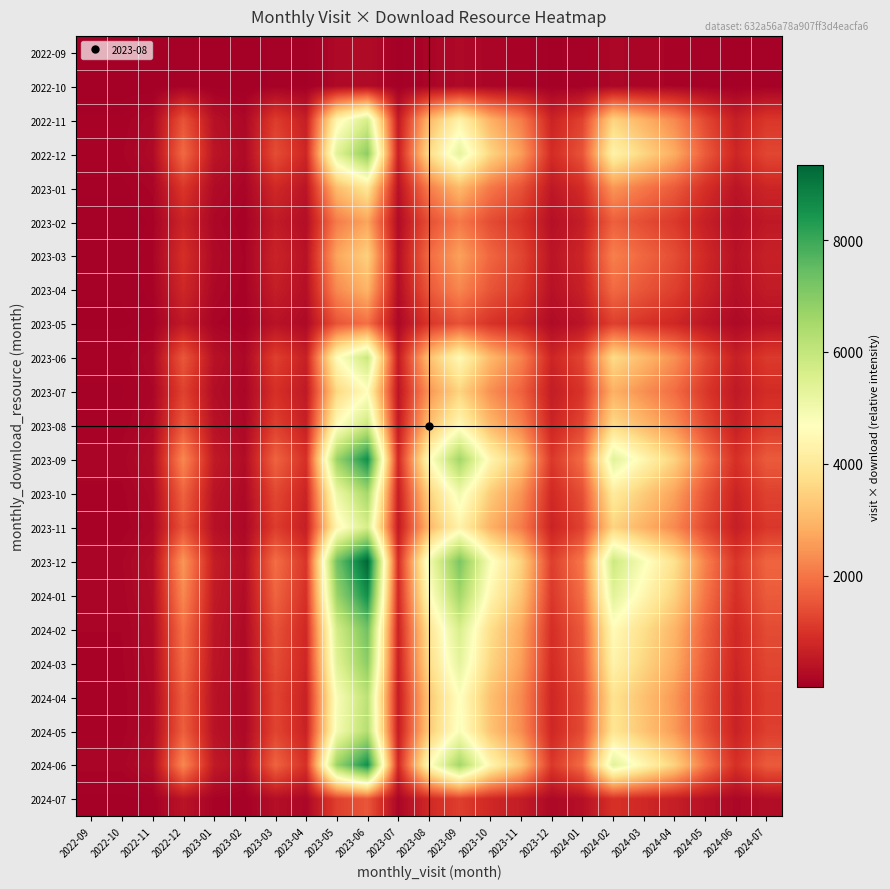

Rank the series at 2023-03 from highest to lowest value.

2023-12, 2023-09, 2024-01, 2024-06, 2024-02, 2022-12, 2024-03, 2023-10, 2024-05, 2024-04, 2023-06, 2023-08, 2022-11, 2023-11, 2023-07, 2023-01, 2023-03, 2023-04, 2023-02, 2023-05, 2024-07, 2022-09, 2022-10